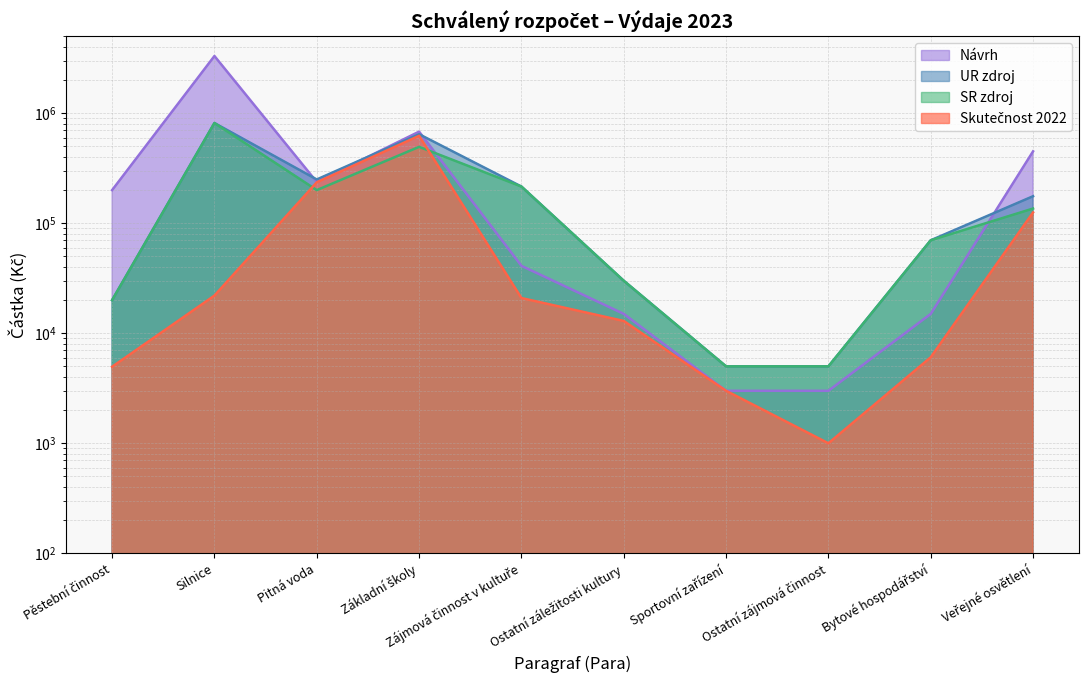

What is the label of the 8th point from the right?

Pitná voda